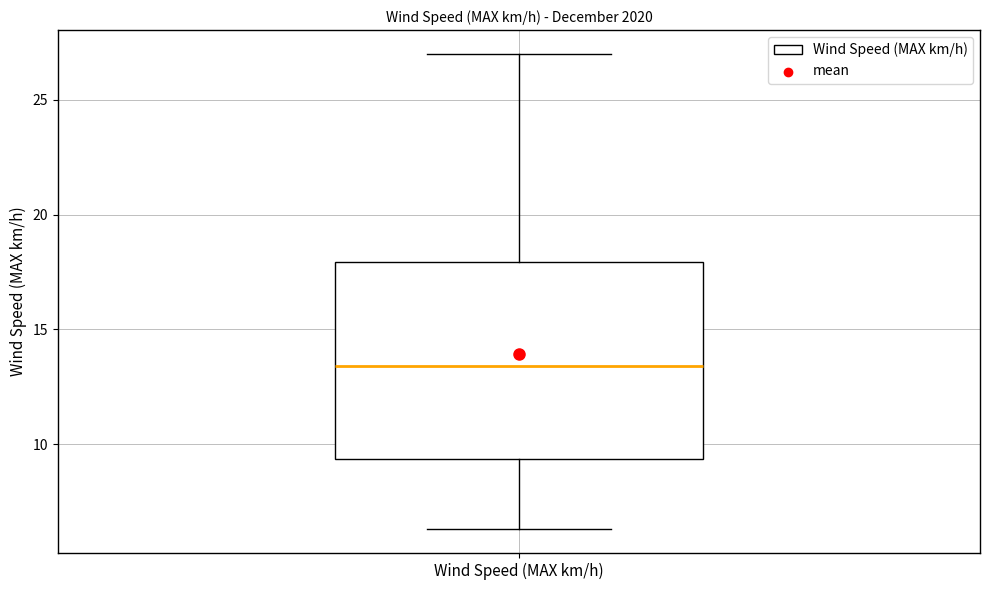

Read this box plot against the y-axis: the position of the median line, the range covered by the box, and the ends of both whiskers. The values are not printed on the chart, so give them approximately, as read against the axis.

median 13.5, box 9.5 to 18.0, whiskers 6.5 to 27.0